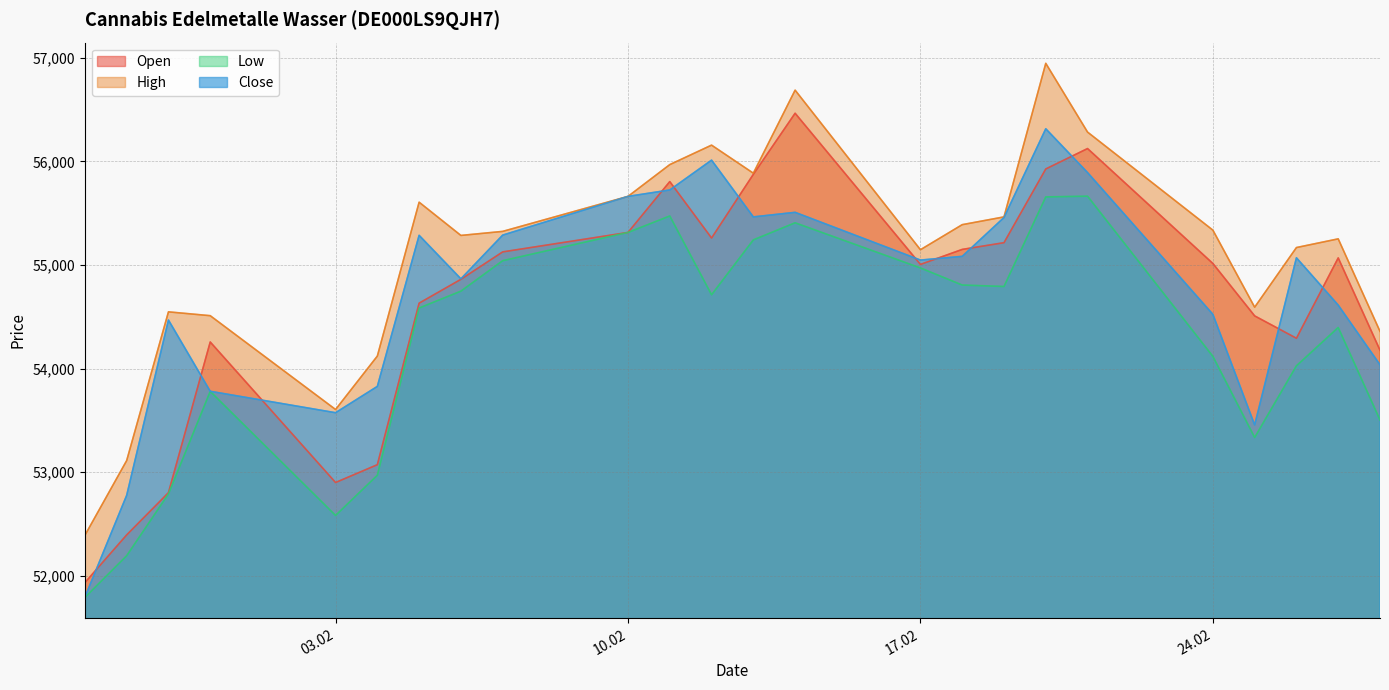

What is the greatest value displayed?

56948